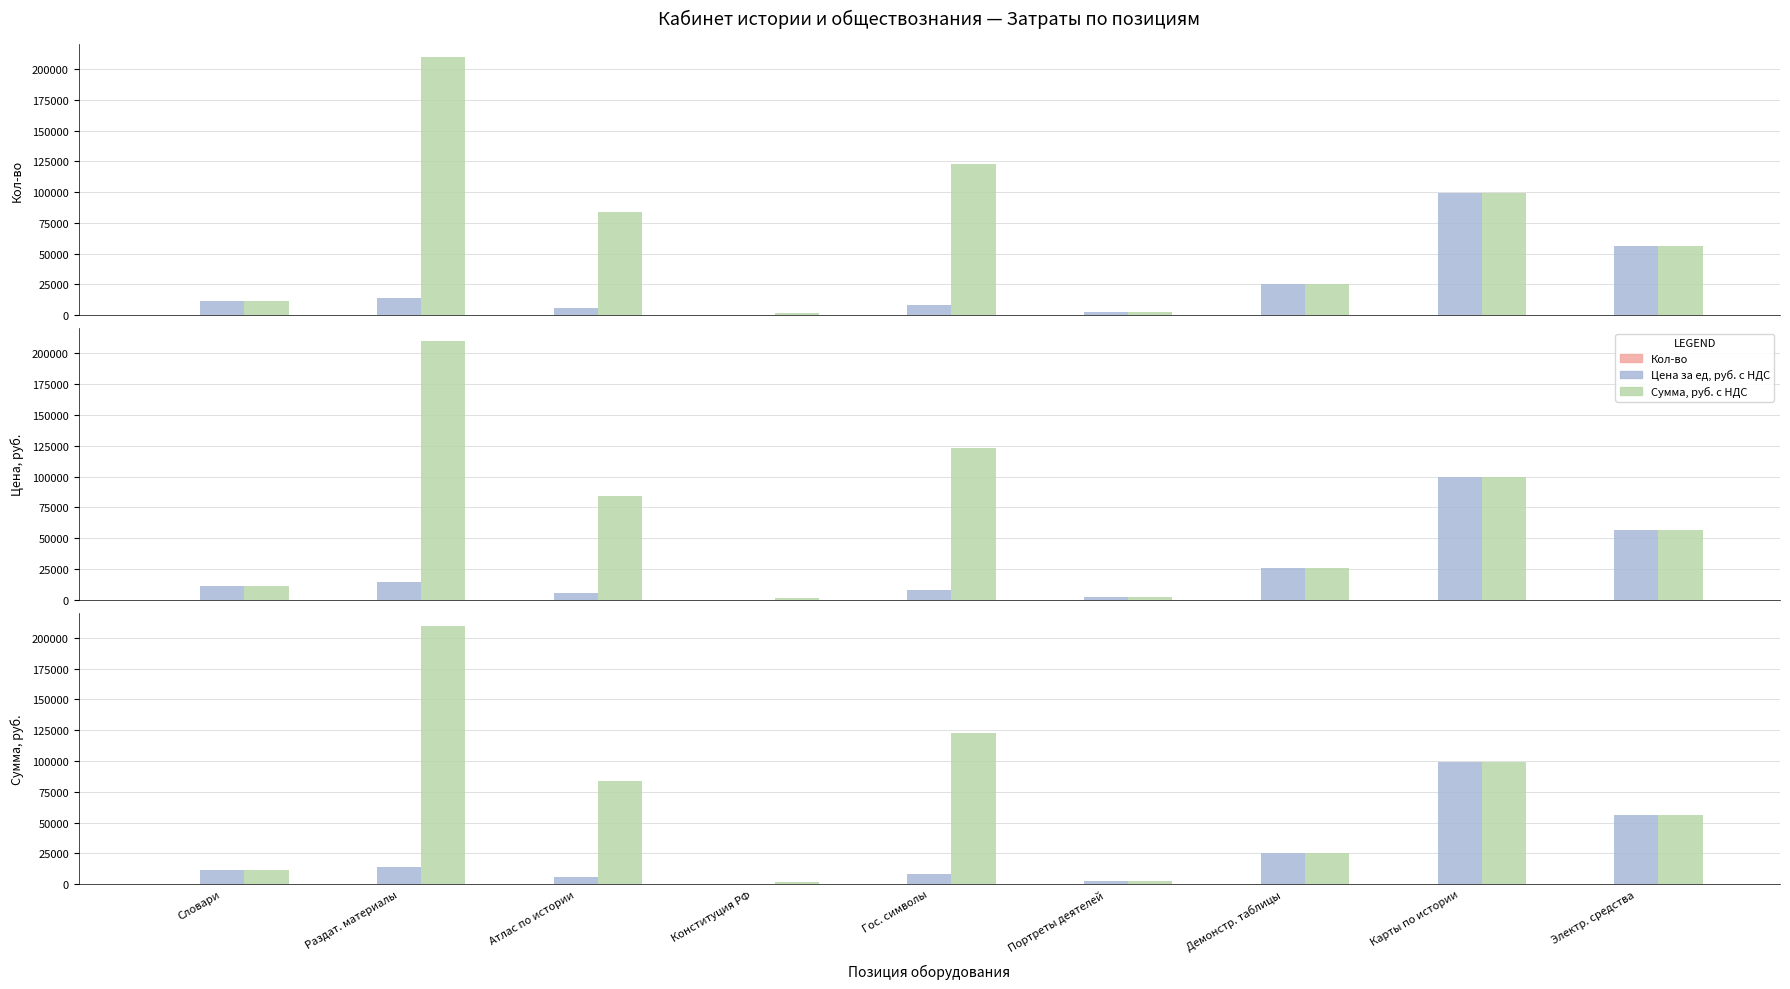

What is the value of the Цена за ед, руб. с НДС bar at the 9th from the left?

56400